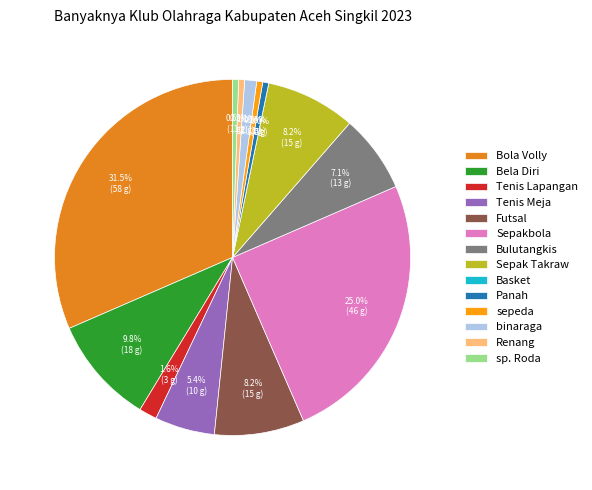

Is it true that binaraga is 11% of the pie?

False